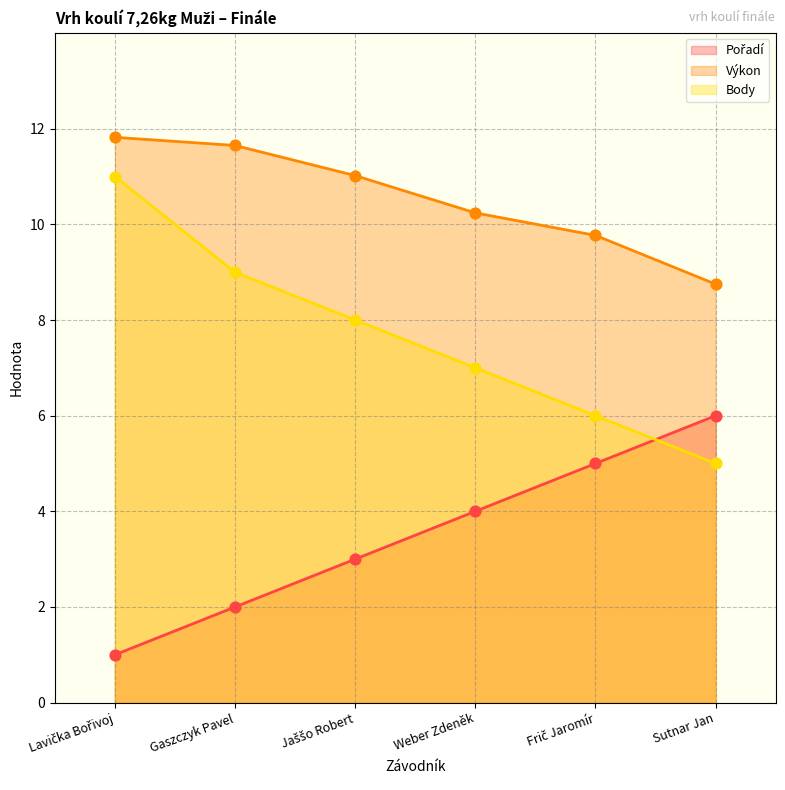

At which category is the sum across all series the highest?

Lavička Bořivoj